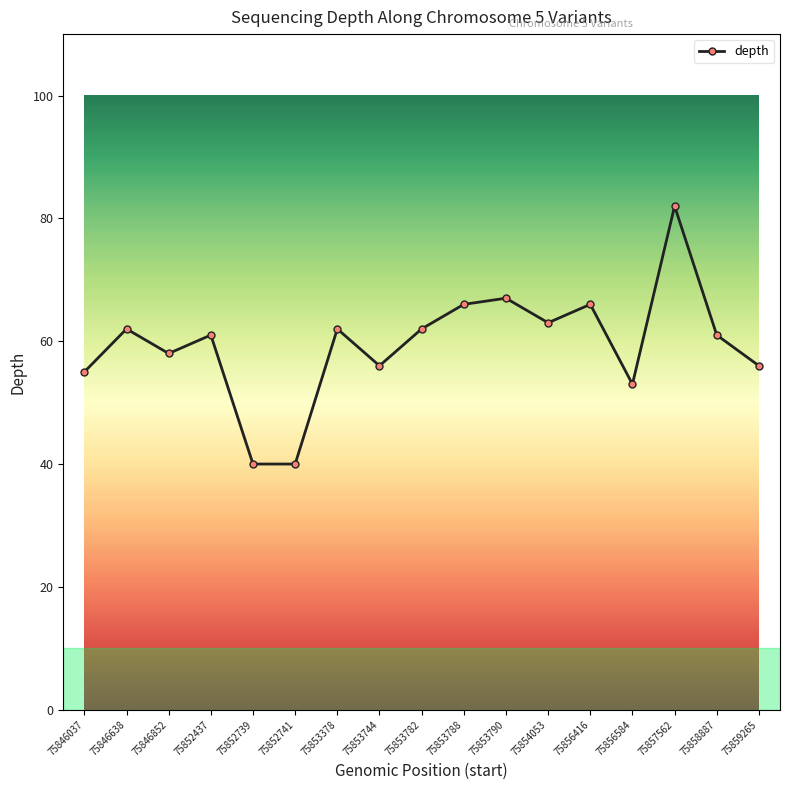

What is the value of the 6th point from the left?

40